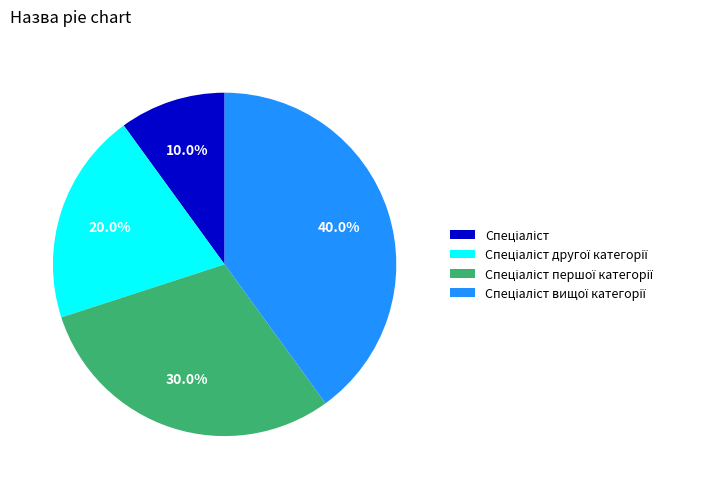

Is there any slice that represents more than half of the pie?

No